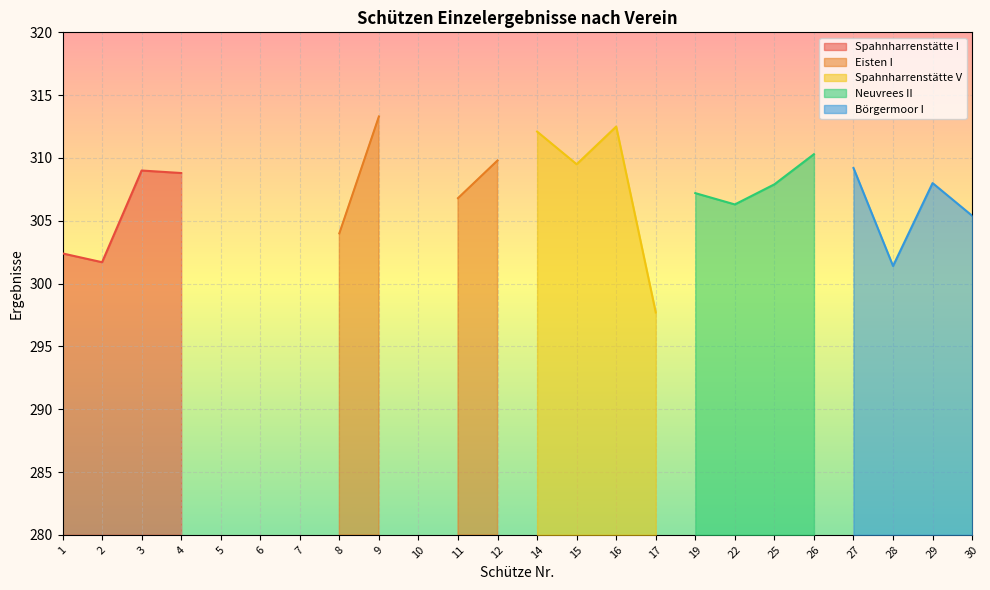

How many lines are shown in the chart?

5